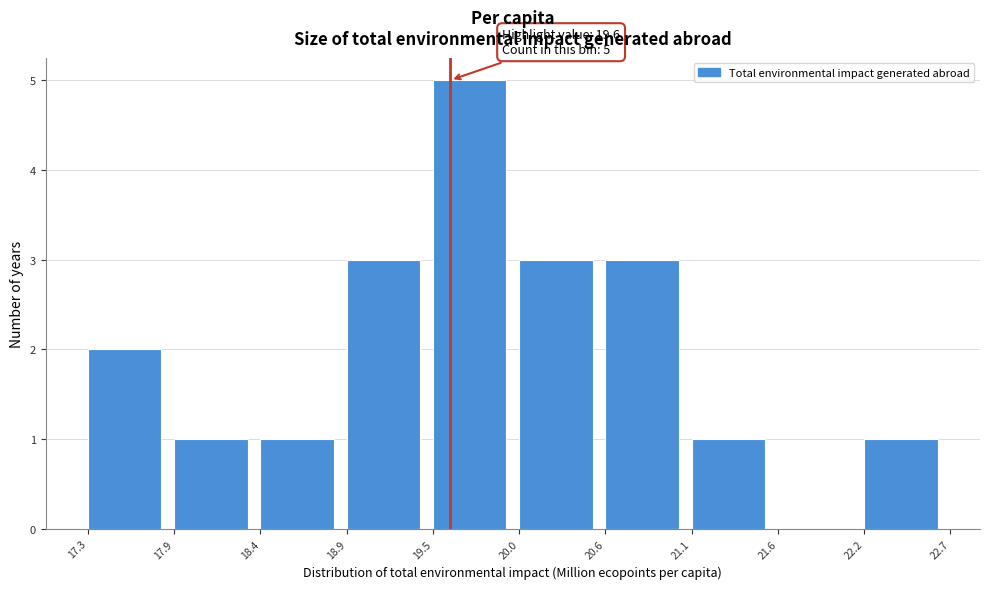

Over which range of the x-axis is the bar tallest?

19.5 to 20.0